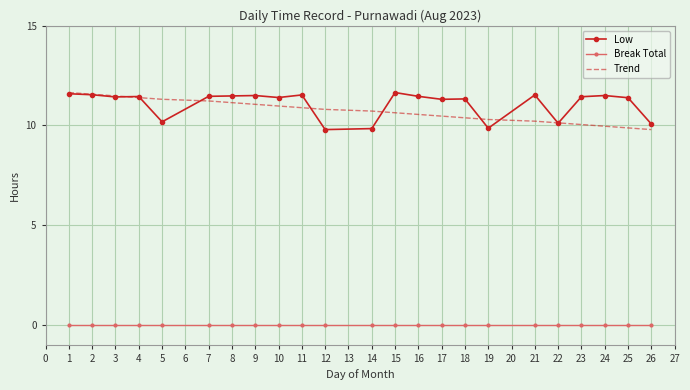

At 25, list the series in order from largest to smallest.

Low, Trend, Break Total